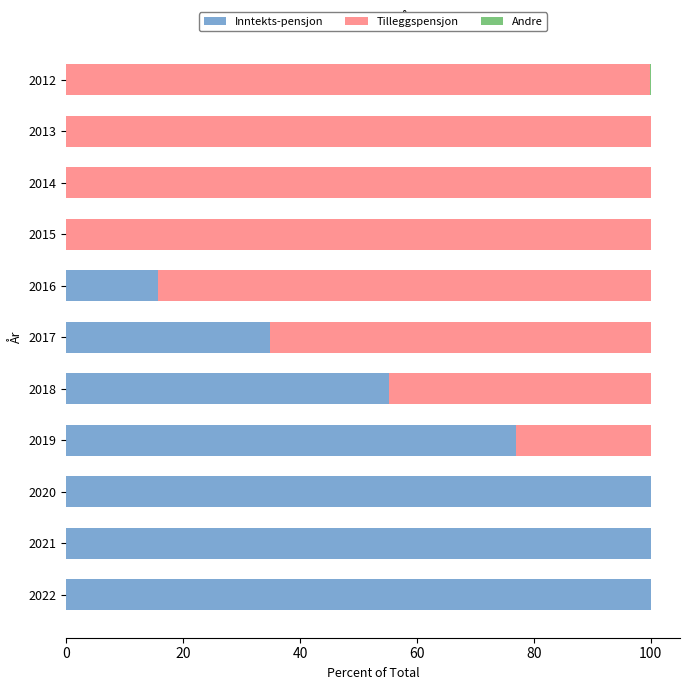

How many bars are there in each group?

3